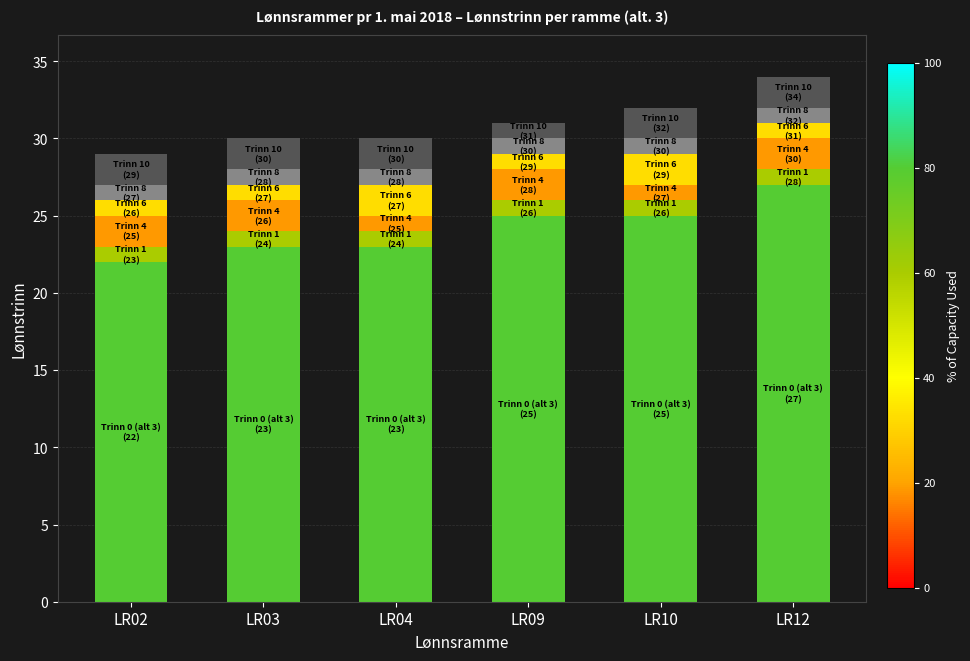

What is the total value across all series at LR10?

32